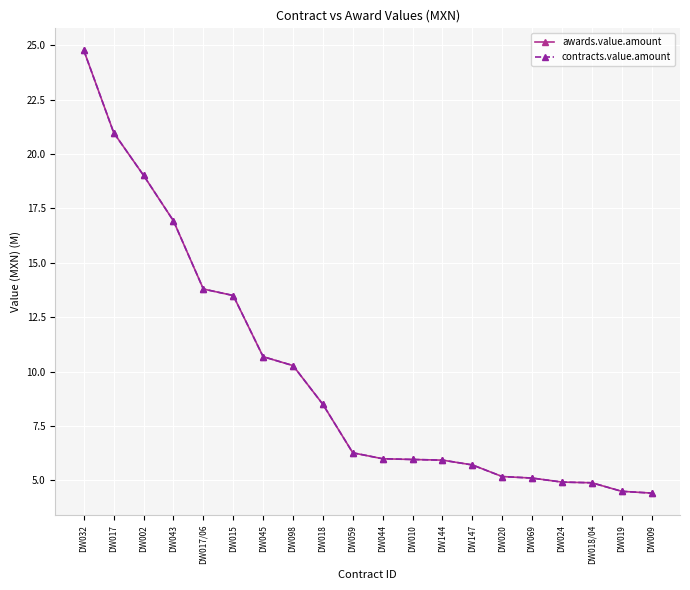

Where is awards.value.amount nearest to the value 14?

DW017/06